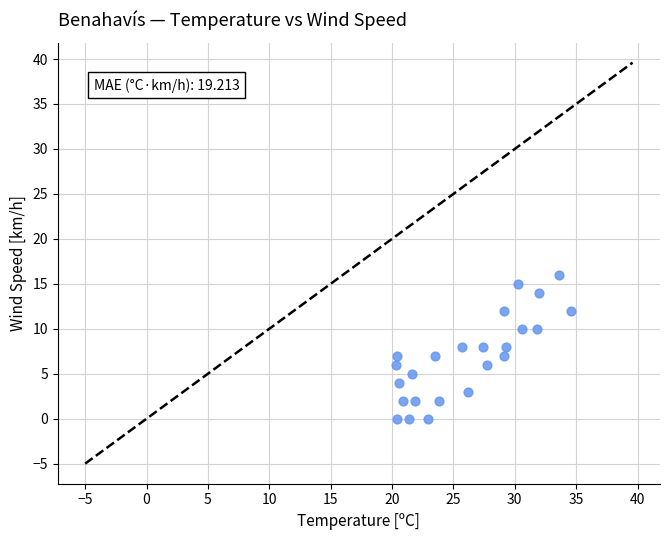

What is the range of Y values (max minus min)?

16